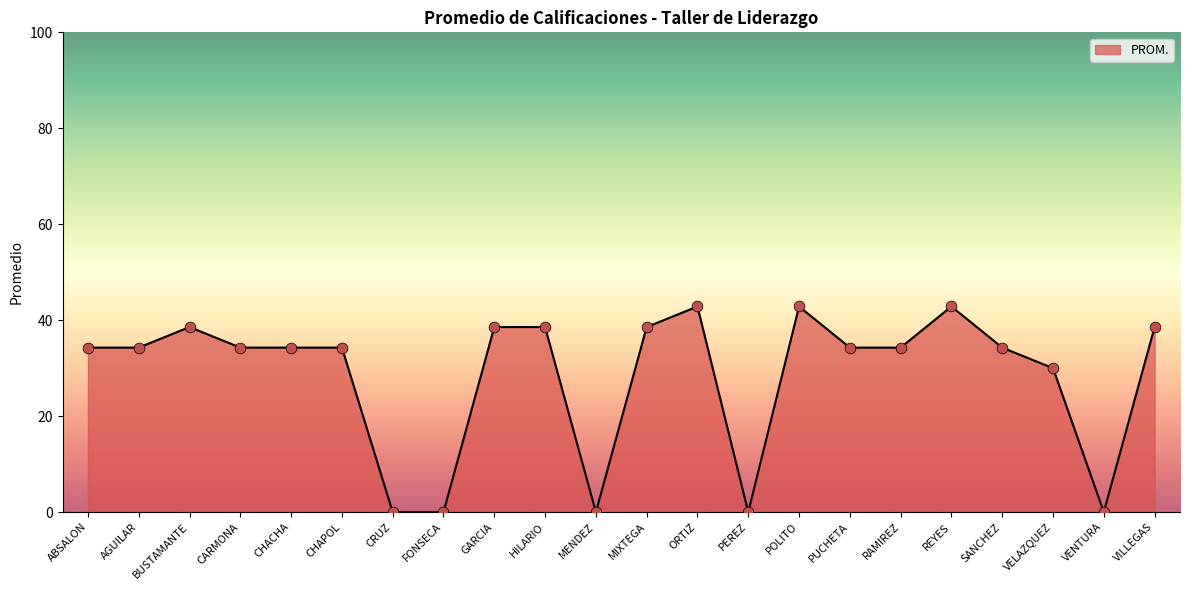

Which has a higher value, MIXTEGA or ABSALON?

MIXTEGA